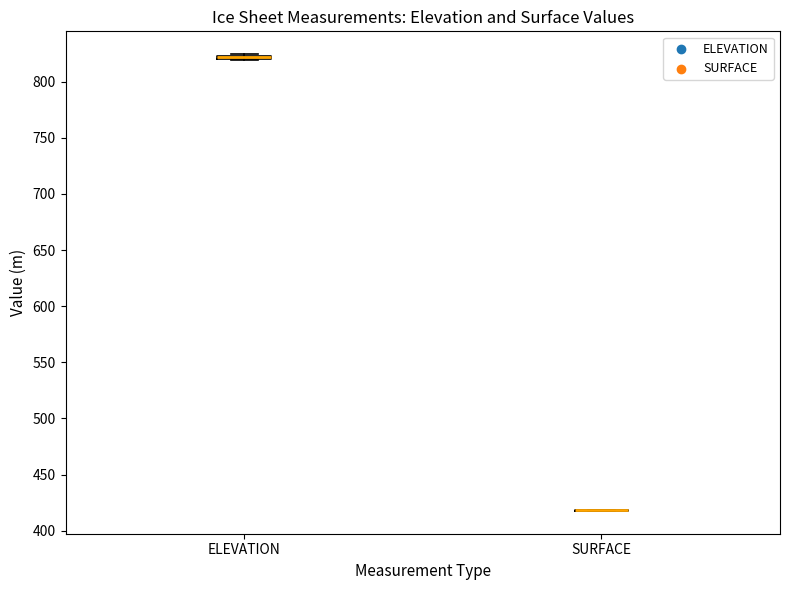

Where is the lower edge of the box for ELEVATION on the y-axis? The values are not printed on the chart, so give them approximately, as read against the axis.

820